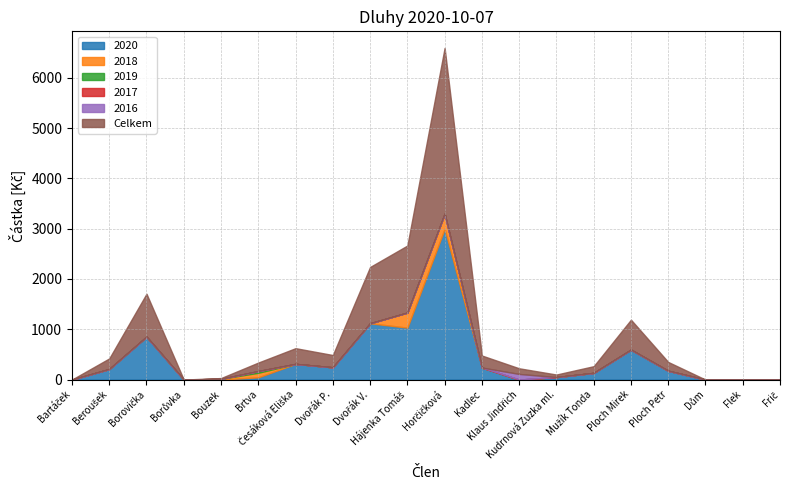

True or false: 2017 has a value of 0 at Bartáček.

True